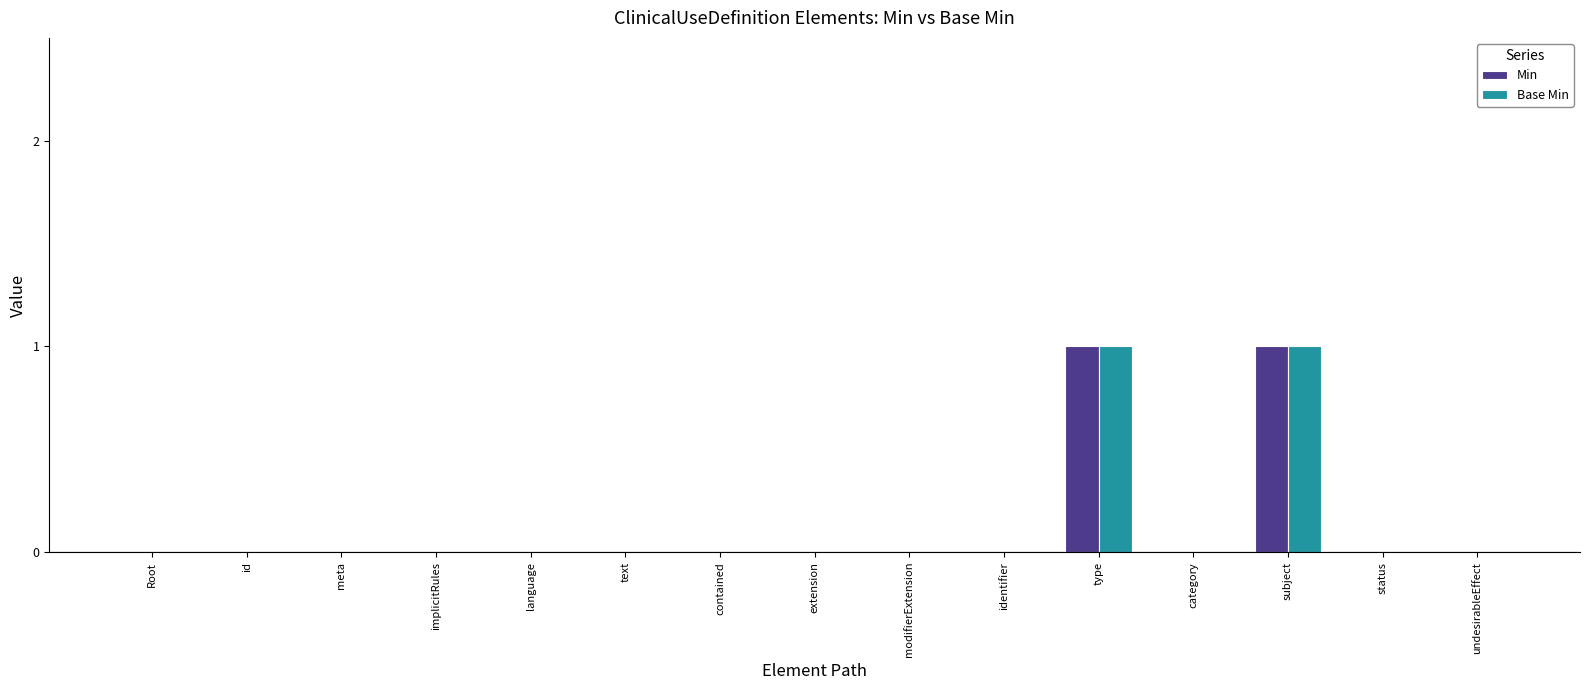

How many series are shown in this chart?

2